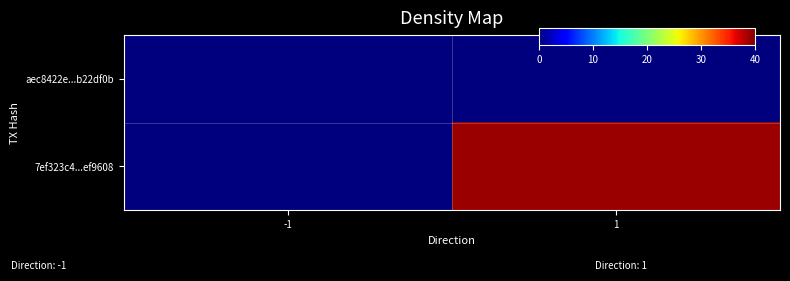

Which label corresponds to the smallest value in the chart?

-1